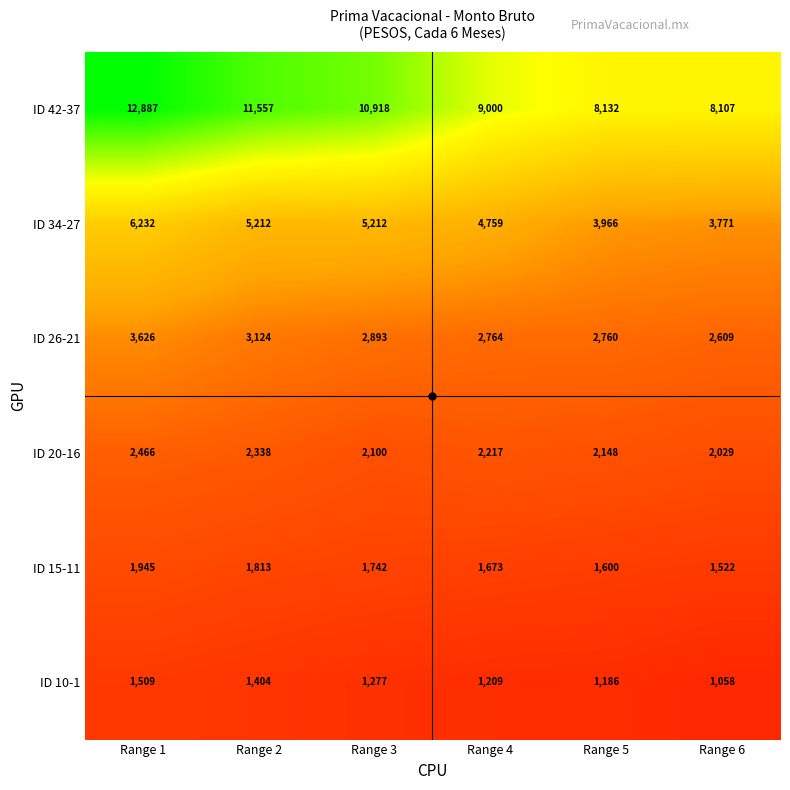

At which label is ID 20-16 closest to 2247?

Range 4